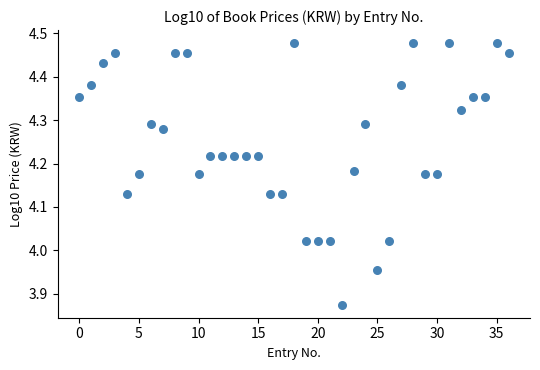

What is the range of Y values (max minus min)?

0.6